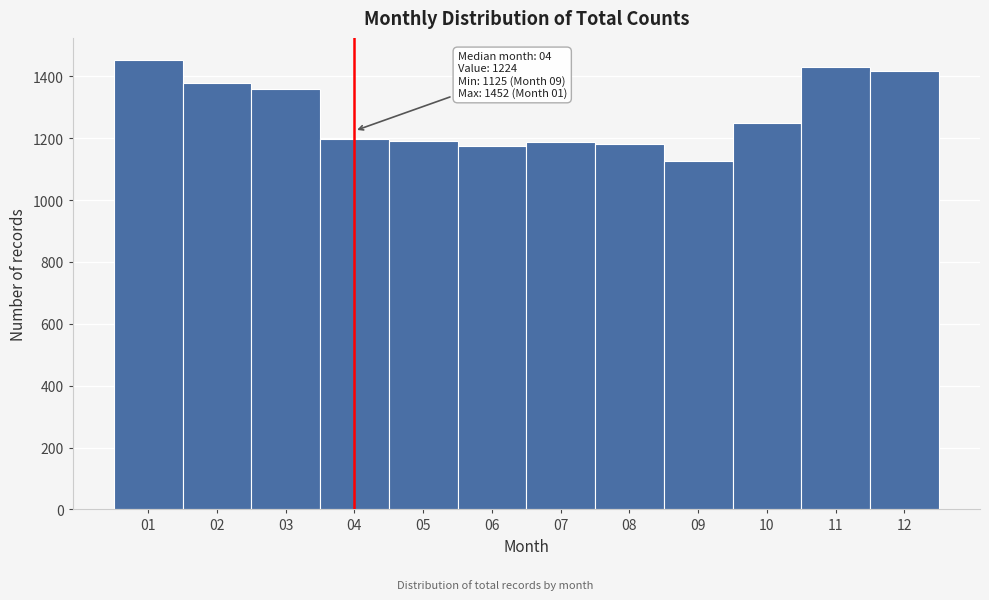

What is the value of the 6th bar from the left?

1176